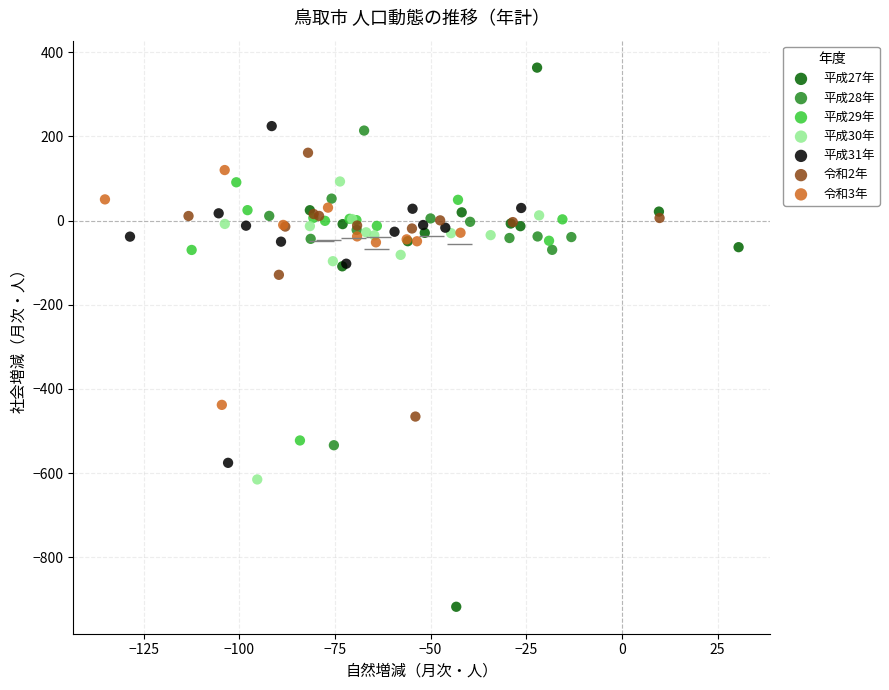

Which series has the largest Y range (max minus min)?

平成27年